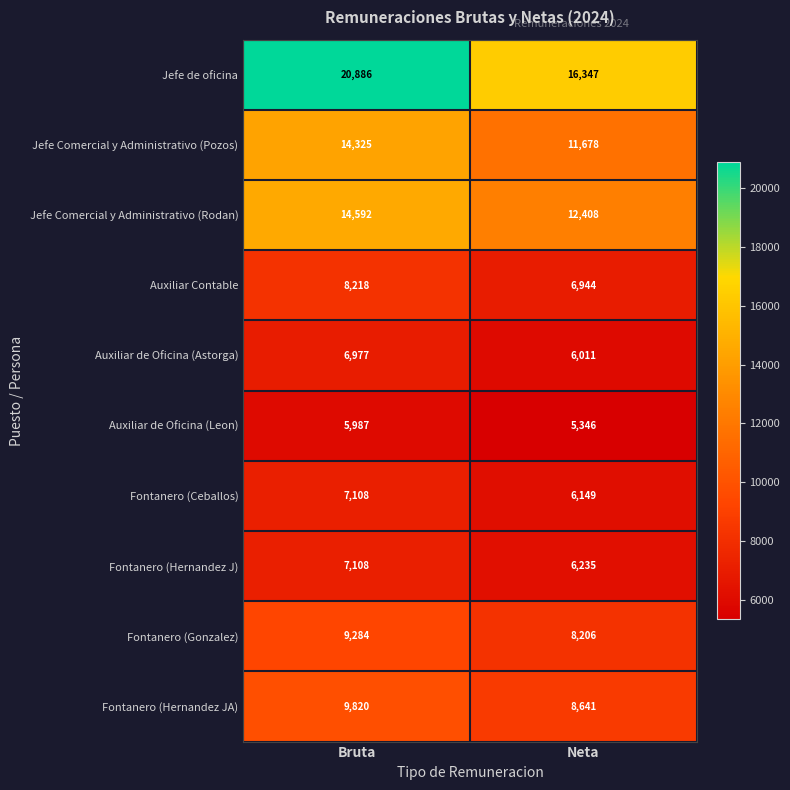

What is the total value across all series at Bruta?

104305